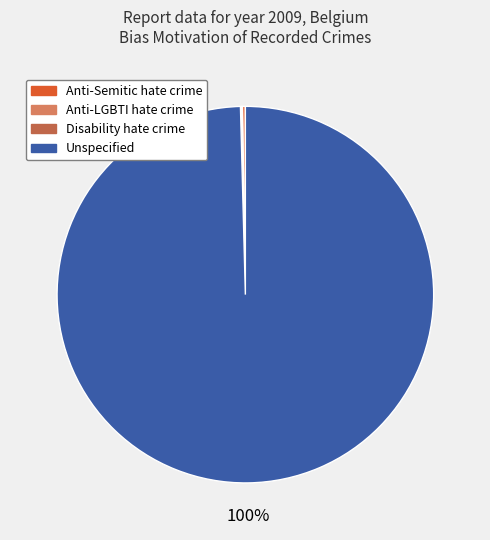

The Unspecified slice represents 100% of the pie. True or false?

True